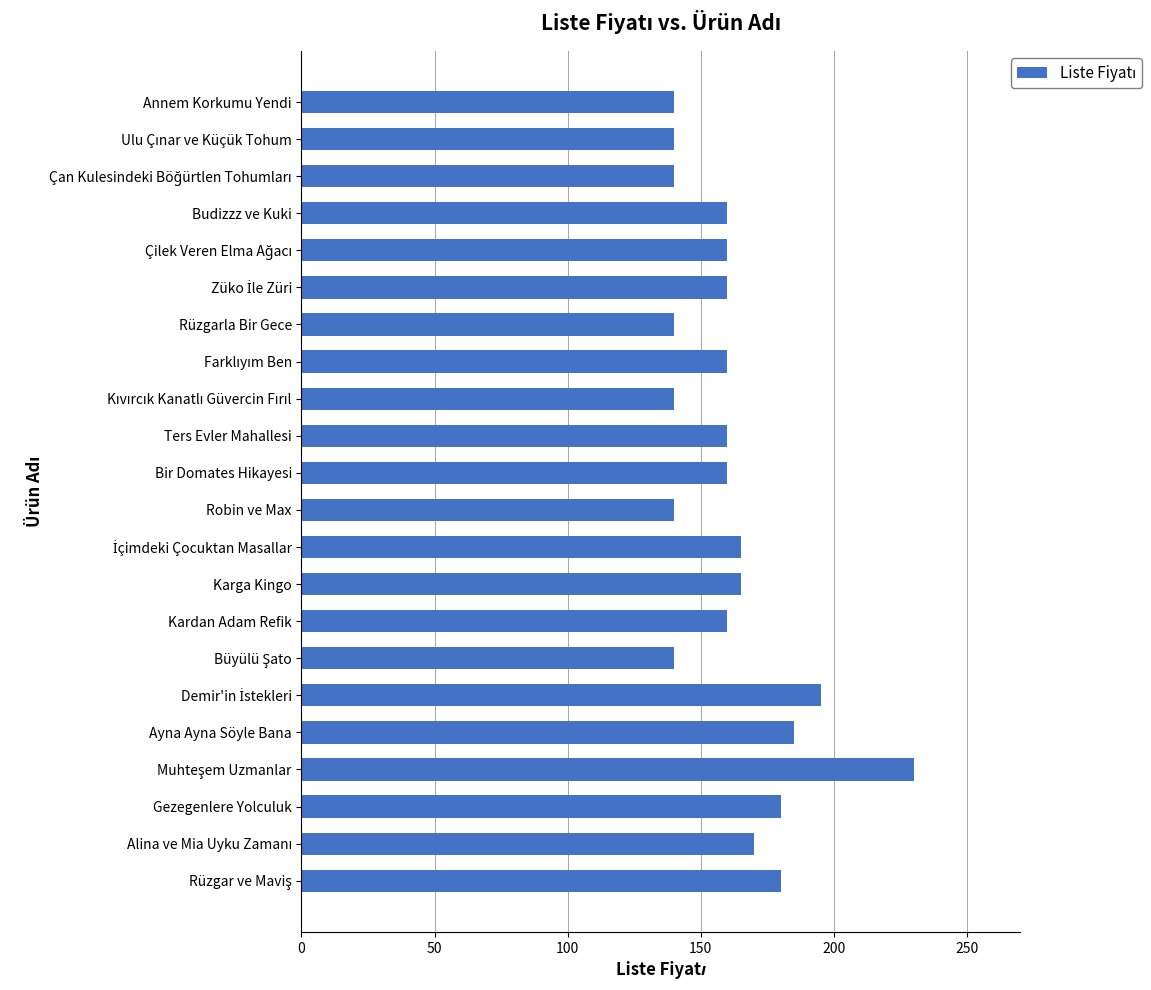

What is the difference between the maximum and minimum values?

90